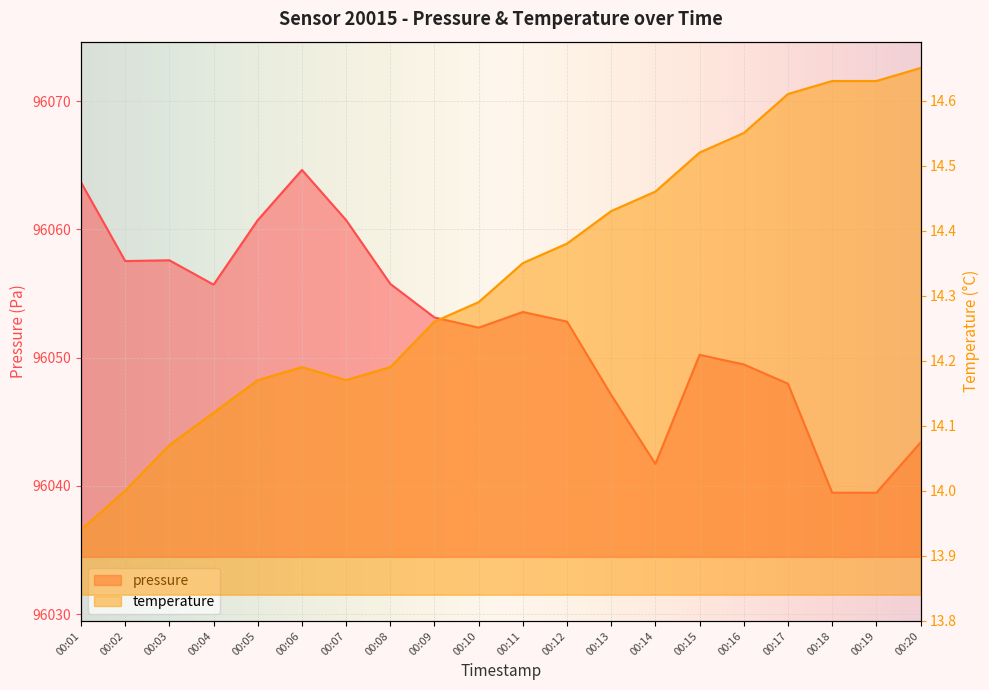

List the series in order of their peak value, highest first.

pressure, temperature